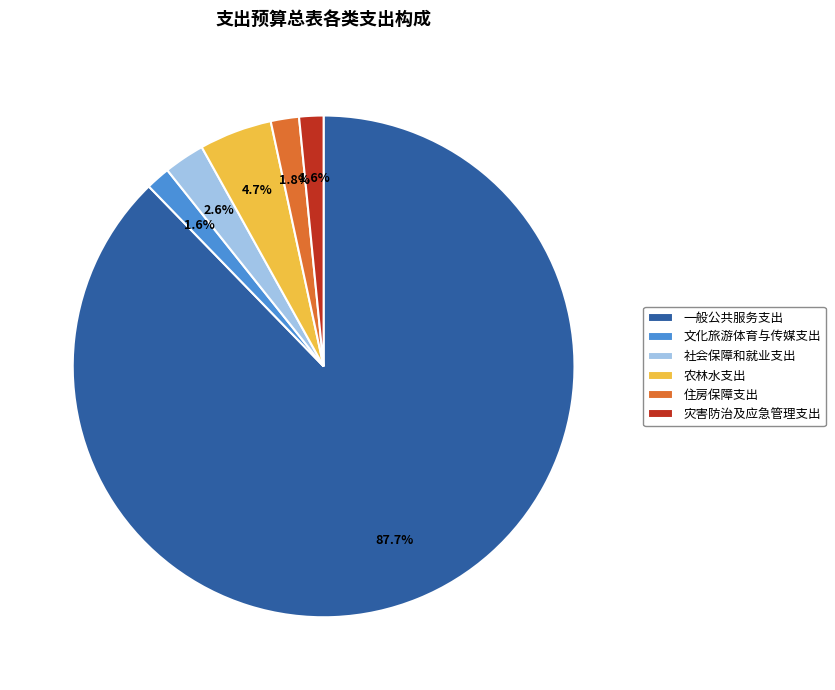

What is the majority slice?

一般公共服务支出